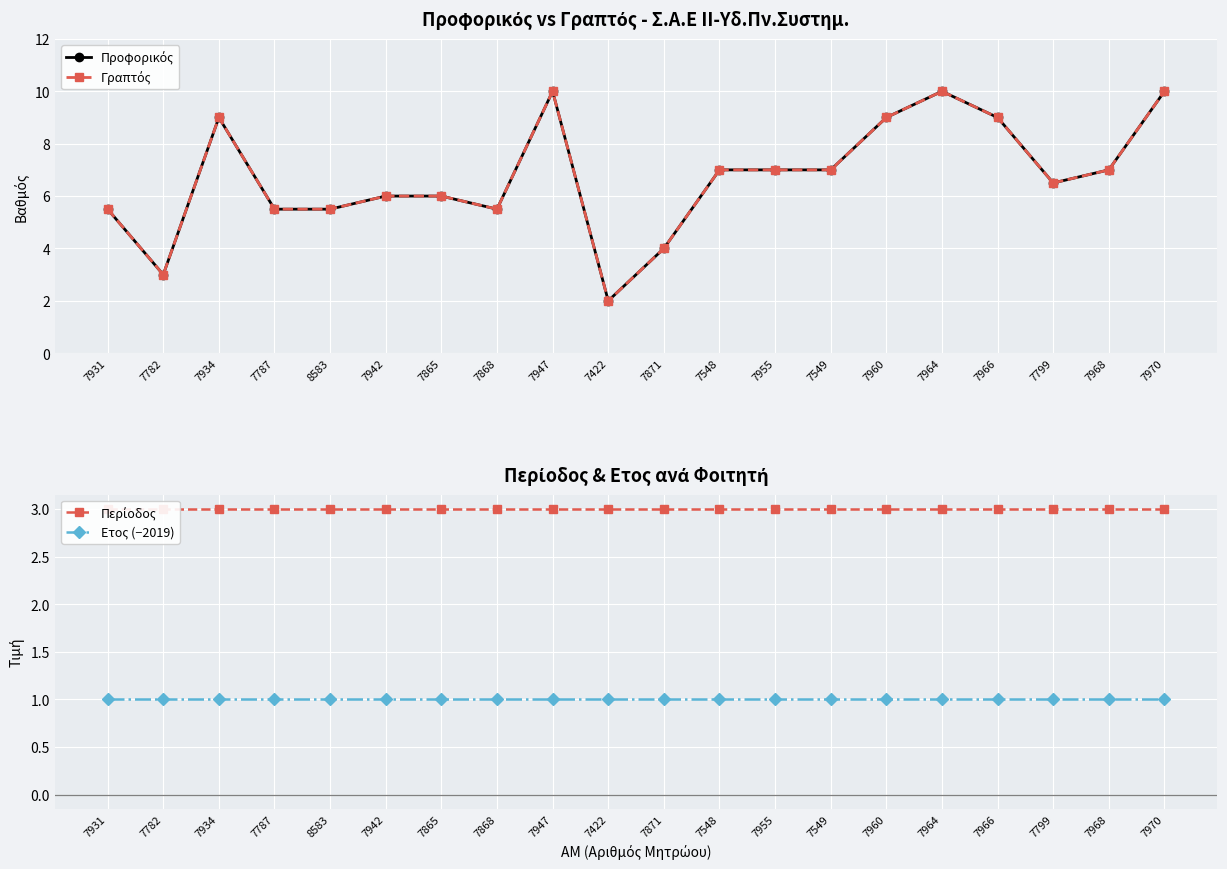

True or false: Περίοδος and Γραπτός cross at least once.

True